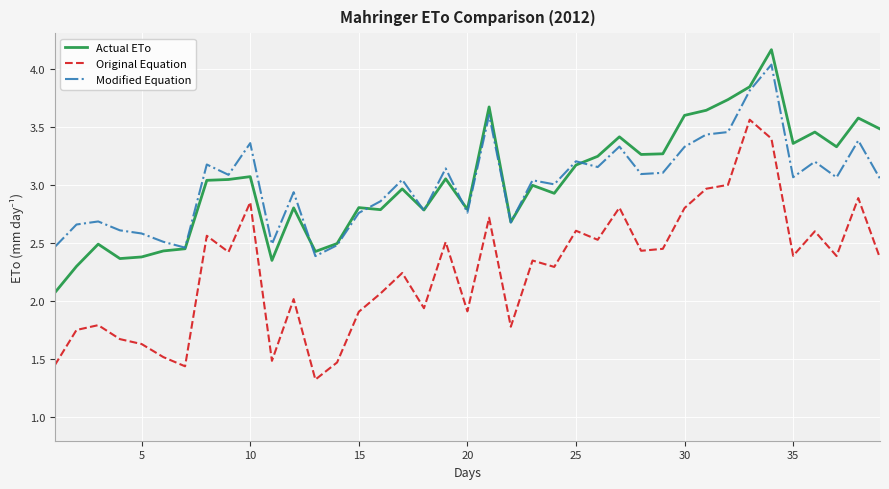

Which series has the largest range (max minus min)?

Original Equation